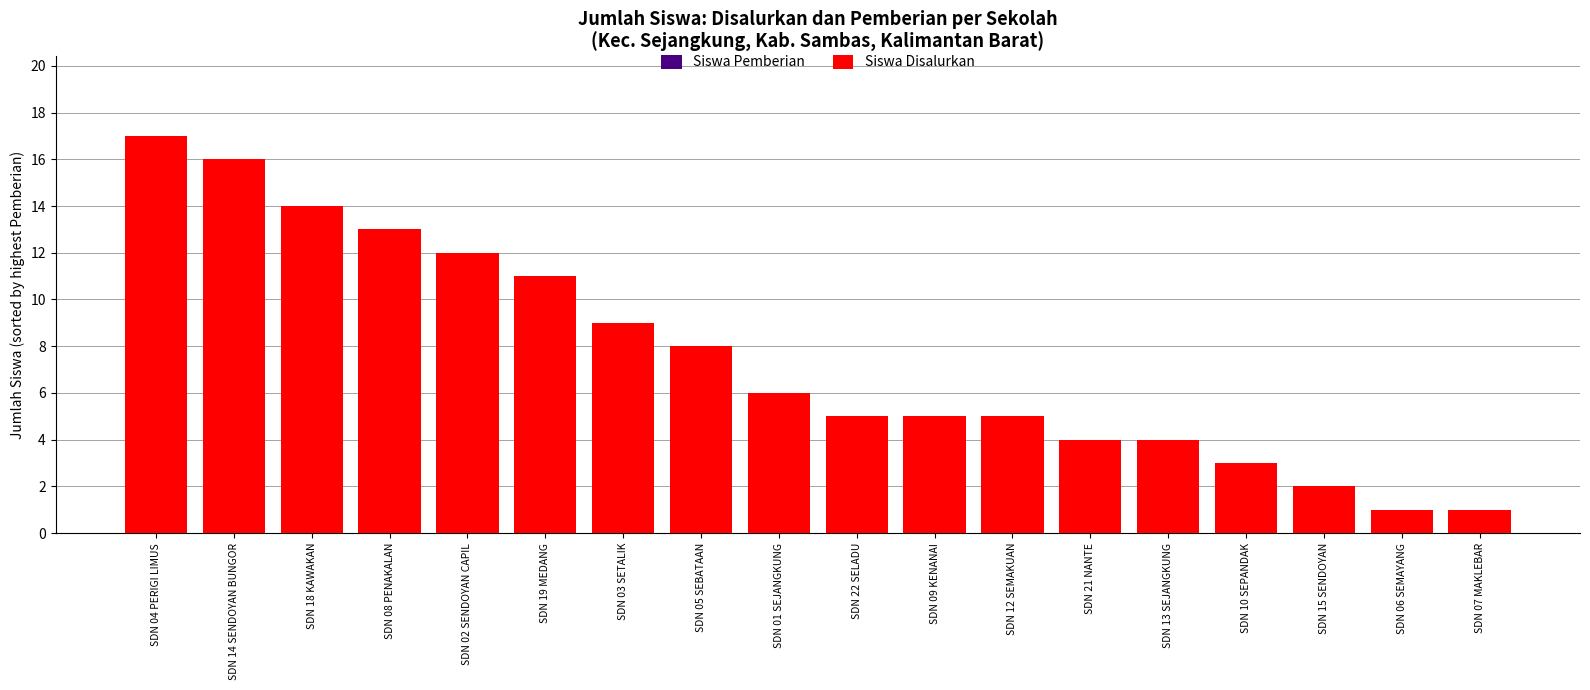

What is the label of the 11th bar from the right?

SDN 05 SEBATAAN